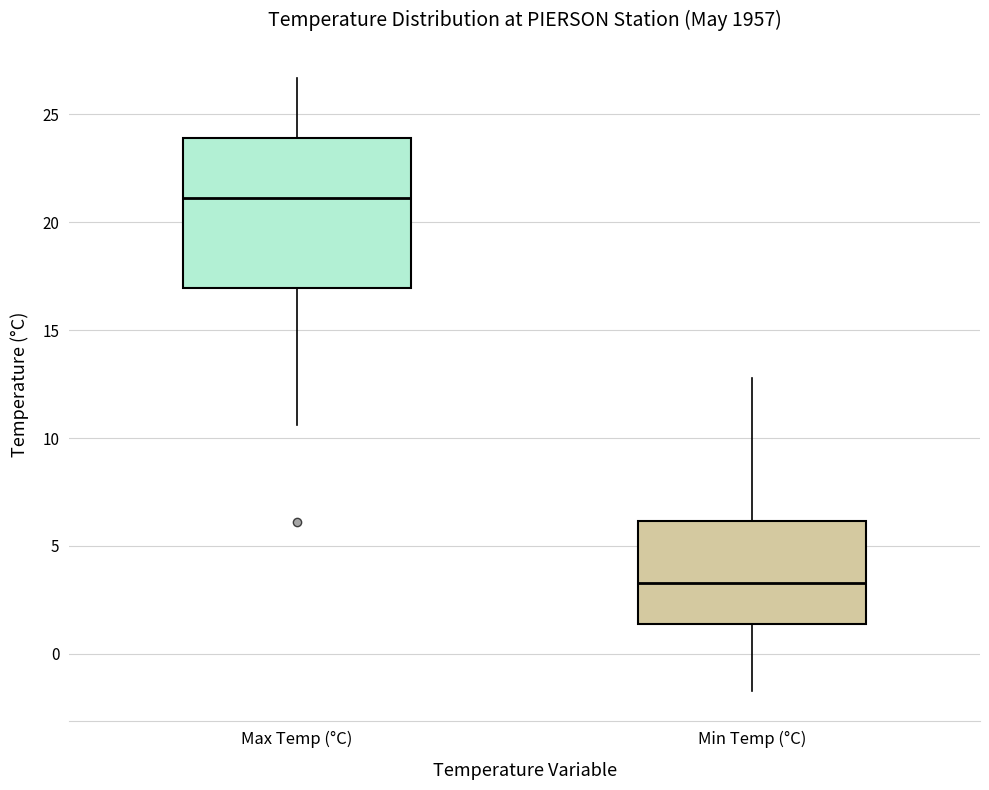

Reading left to right, read every box against the y-axis: the position of its median line, the range the box covers, and the ends of its whiskers. The values are not printed on the chart, so give them approximately, as read against the axis.

Max Temp (°C): median 21.0, box 17.0 to 24.0, whiskers 10.5 to 26.5
Min Temp (°C): median 3.5, box 1.5 to 6.0, whiskers -1.5 to 13.0